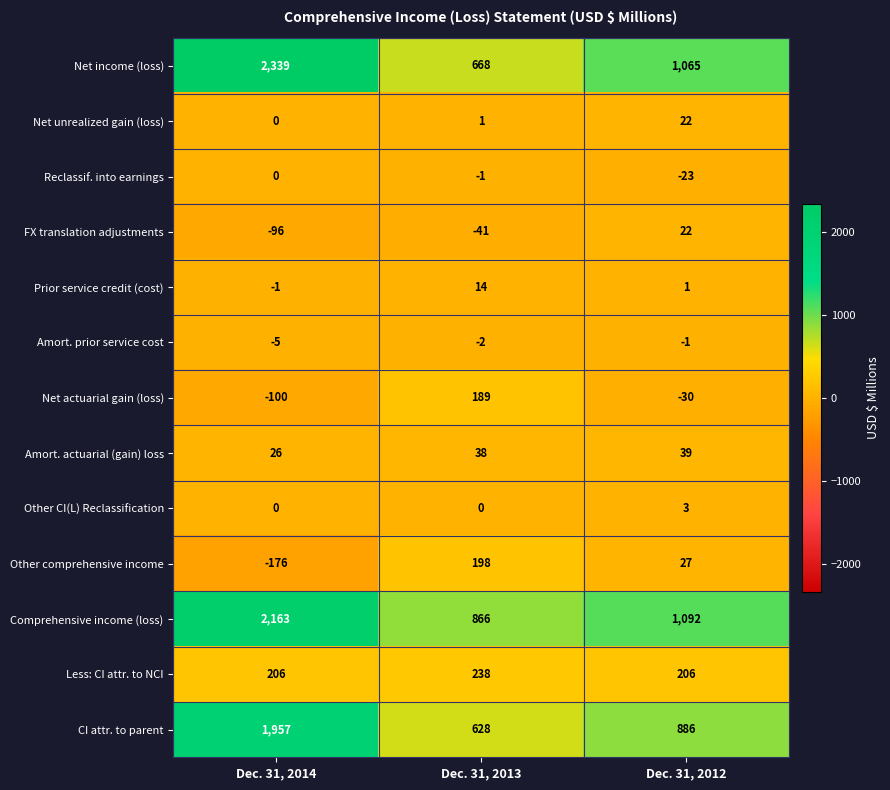

At which label is Comprehensive income (loss) closest to 1514?

Dec. 31, 2012